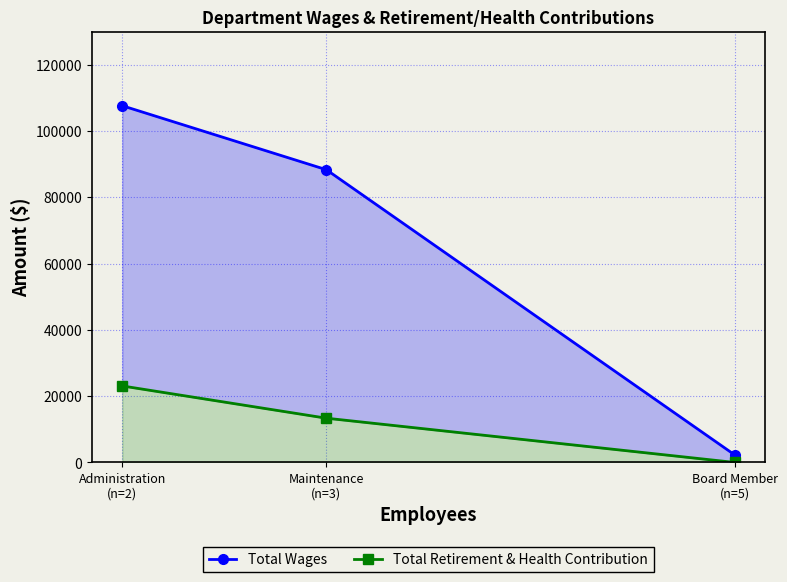

What is the difference between the highest and lowest values at Board Member
(n=5)?

2300